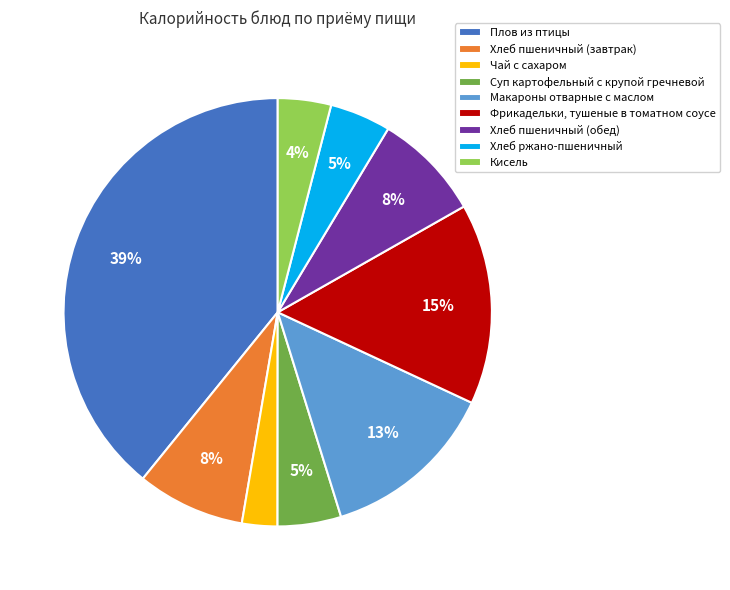

How many segments does this pie chart have?

9